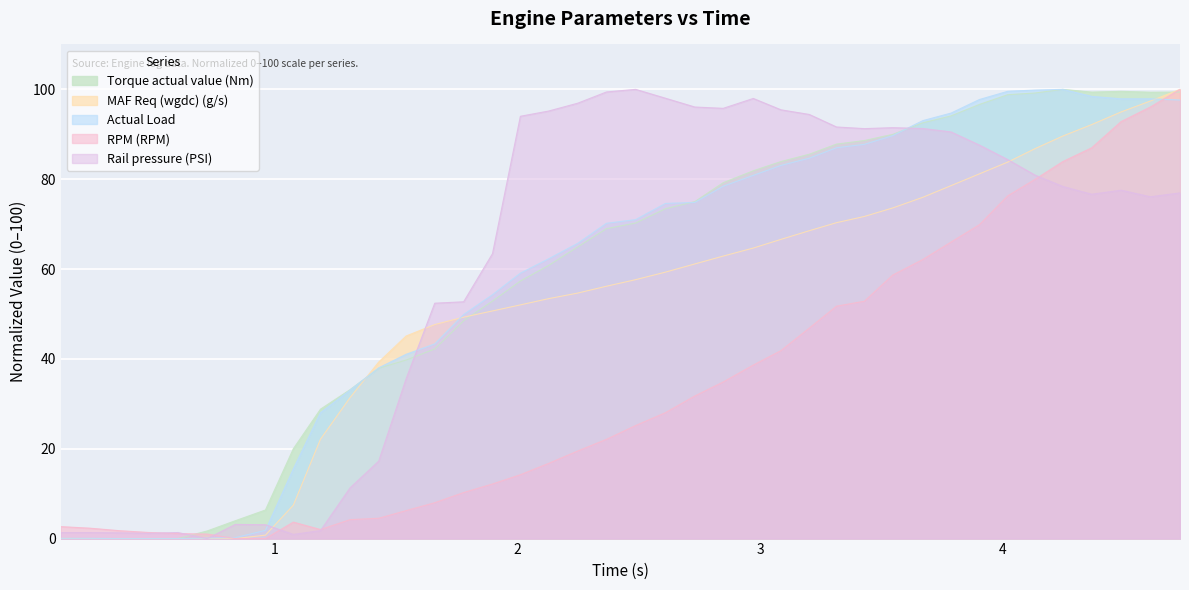

Where does the MAF Req (wgdc) (g/s) series first go above 57?

2.487